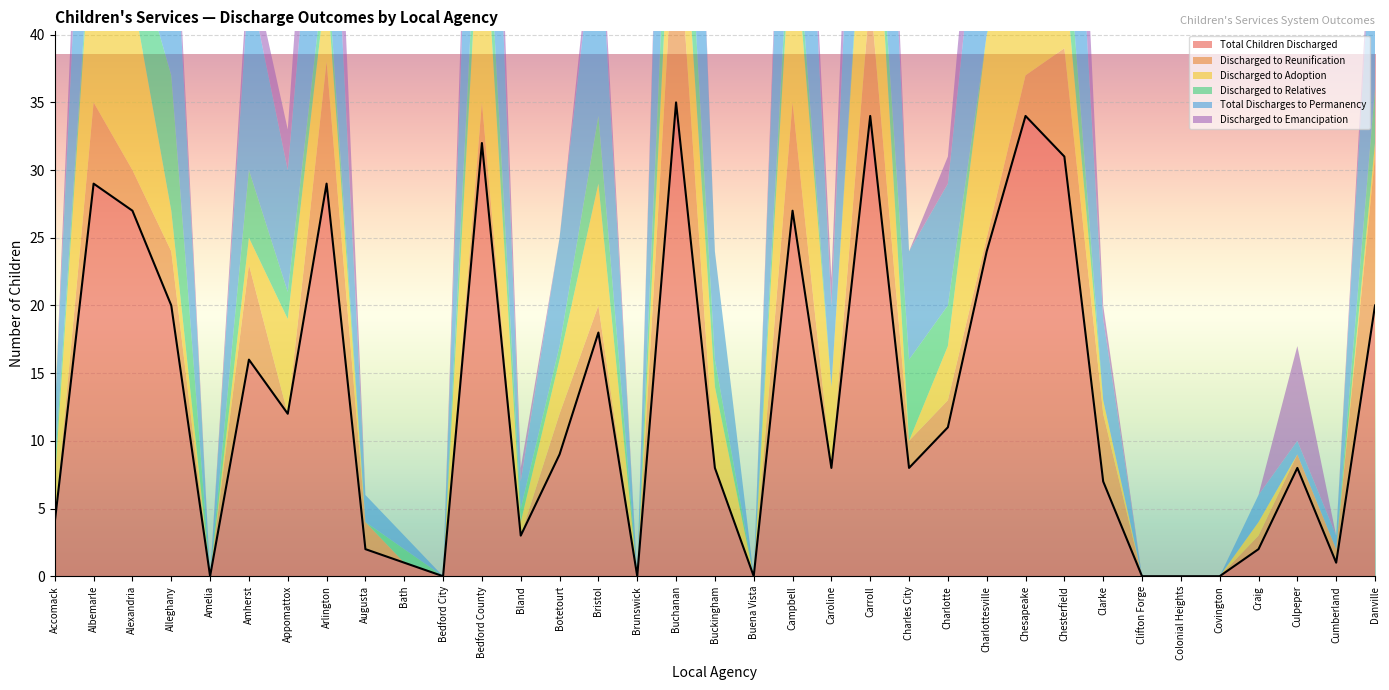

What is the average value of the Discharged to Relatives series?

2